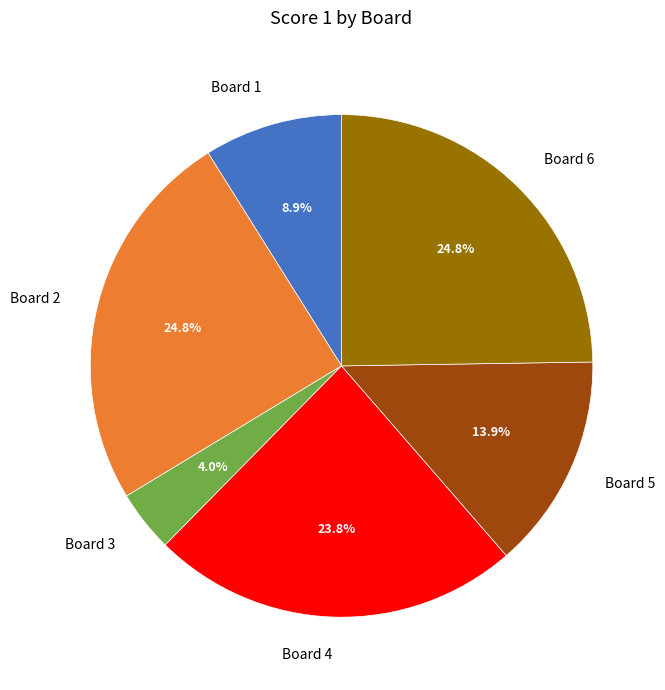

What is the smallest slice in the pie chart?

Board 3